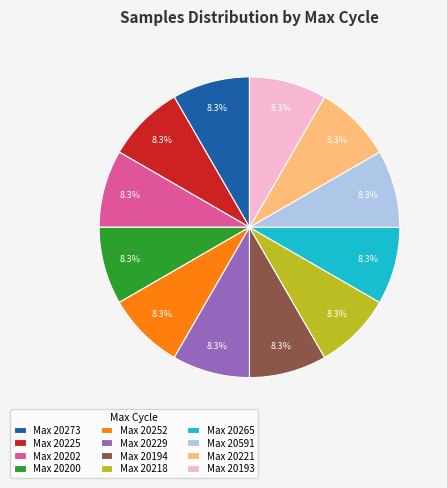

What is the ratio of the value at Max 20591 to the value at Max 20200?

1.0